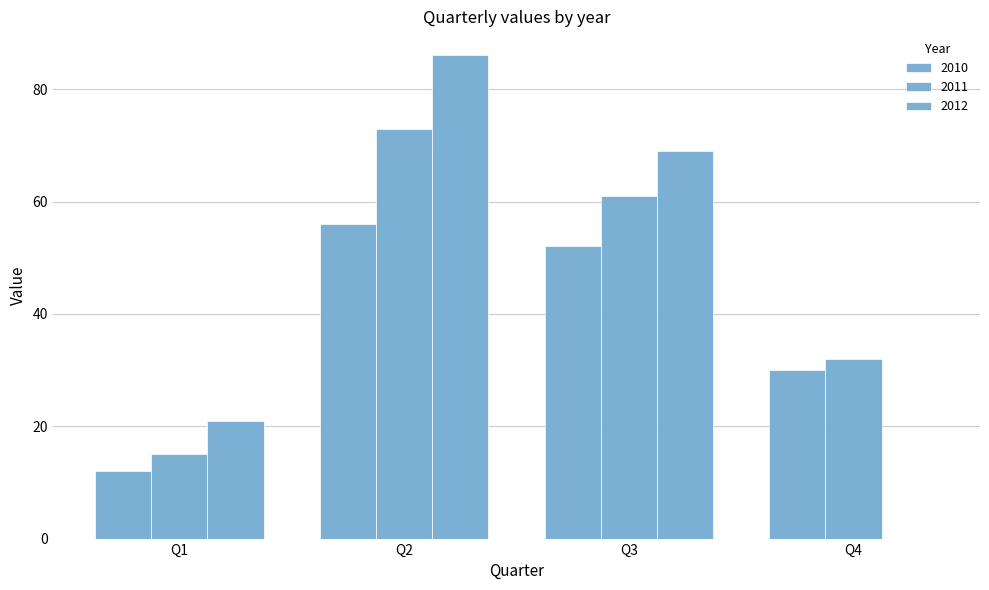

How many series are shown in this chart?

3